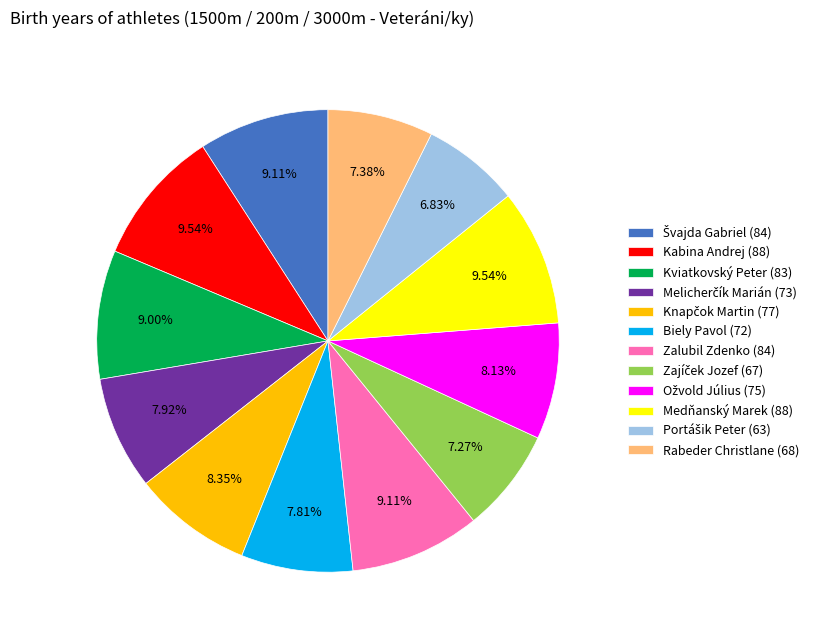

How many segments does this pie chart have?

12